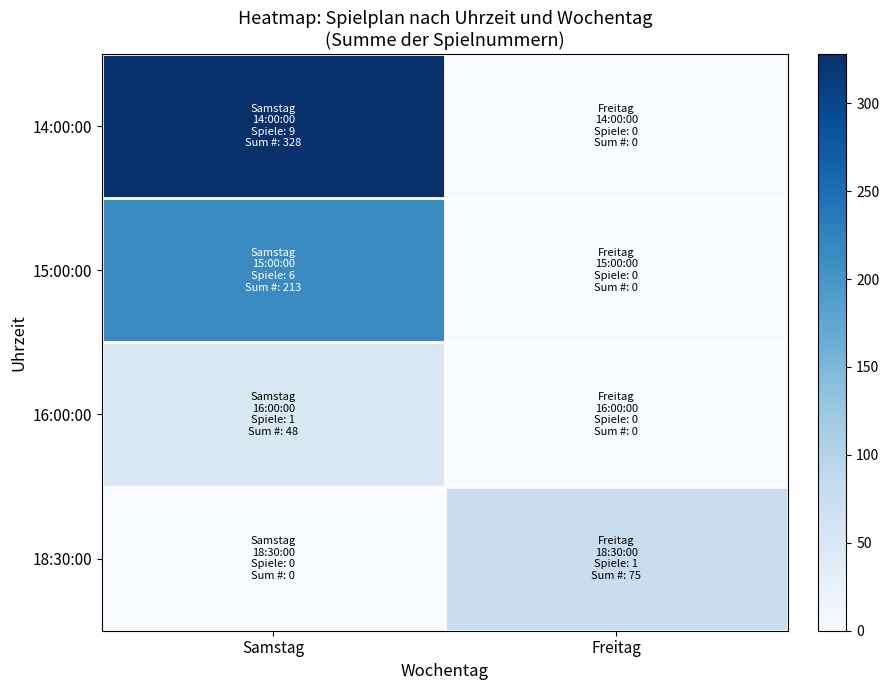

Between Samstag and Freitag, which series saw the biggest shift?

14:00:00